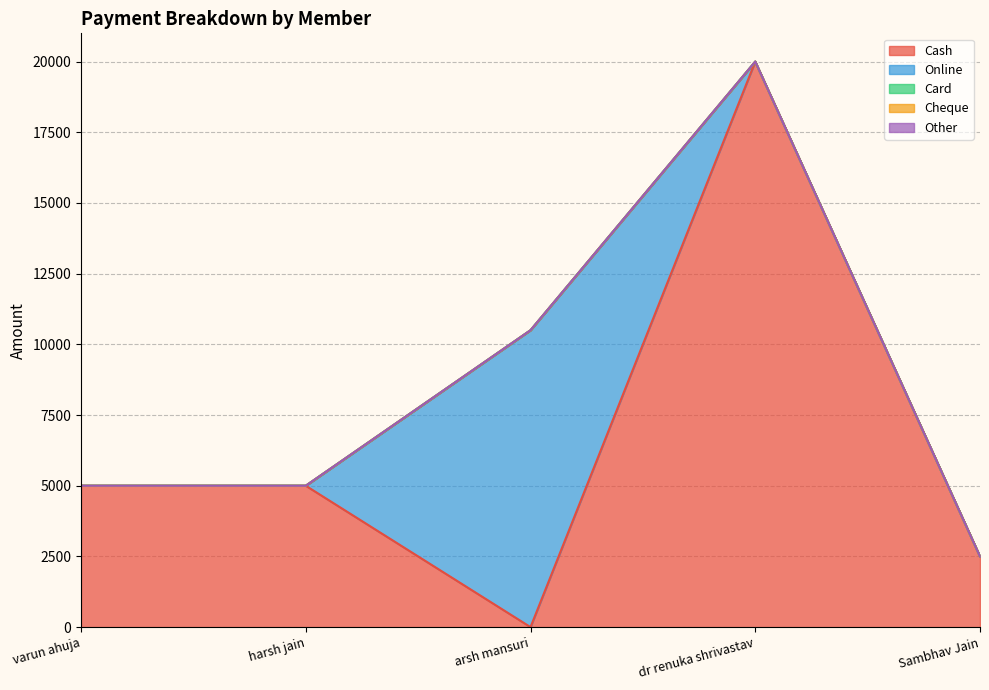

What is the spread (max minus min) of values at varun ahuja?

5000